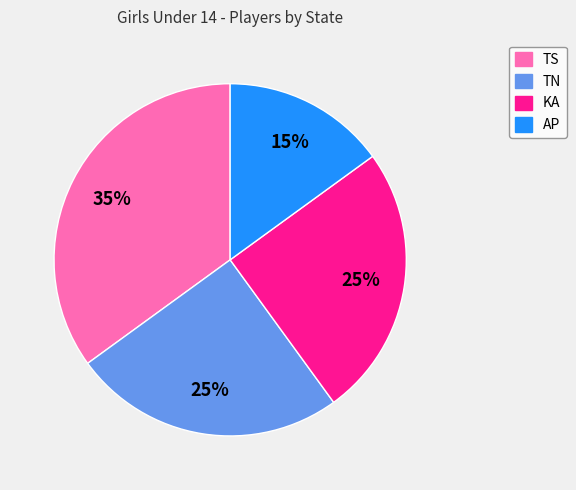

How many slices are in this pie chart?

4